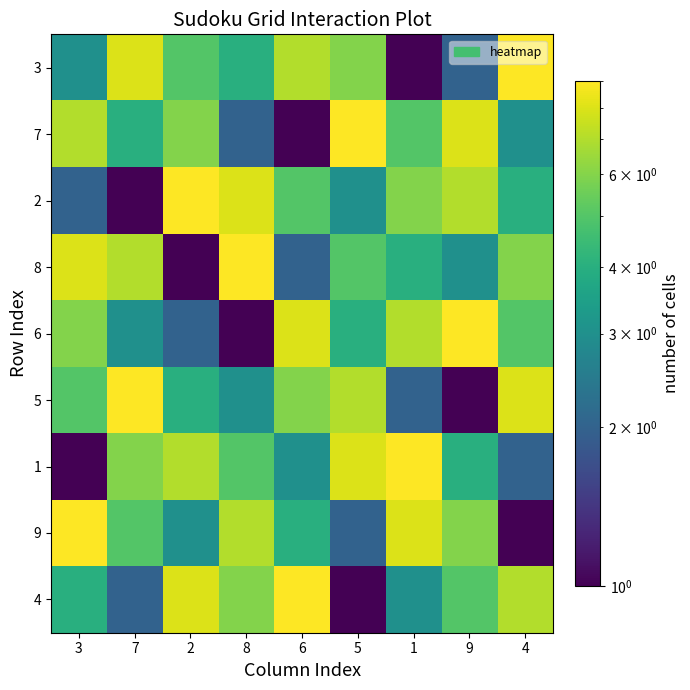

What is the spread (max minus min) of values at 4?

8